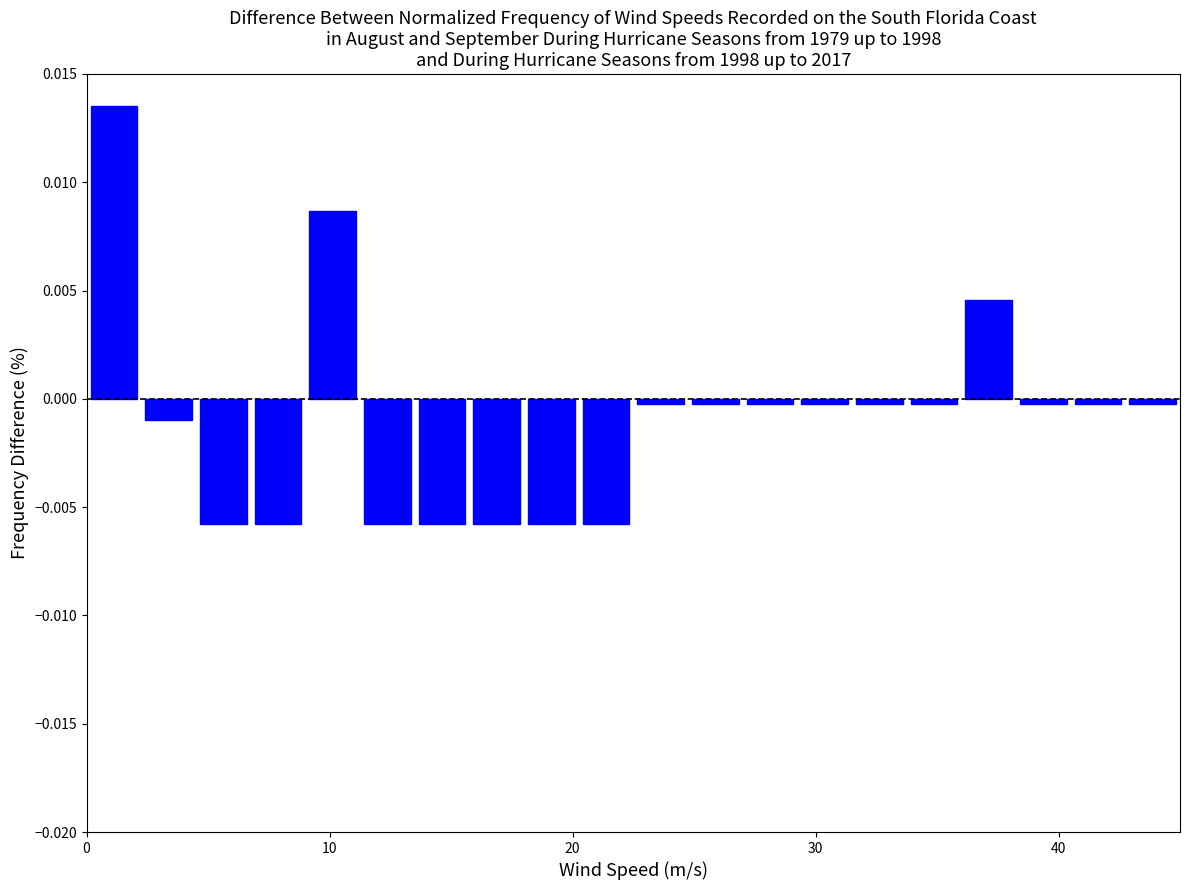

Around what value on the x-axis is the tallest bar? Give the approximate position of its centre, as read against the axis.

1